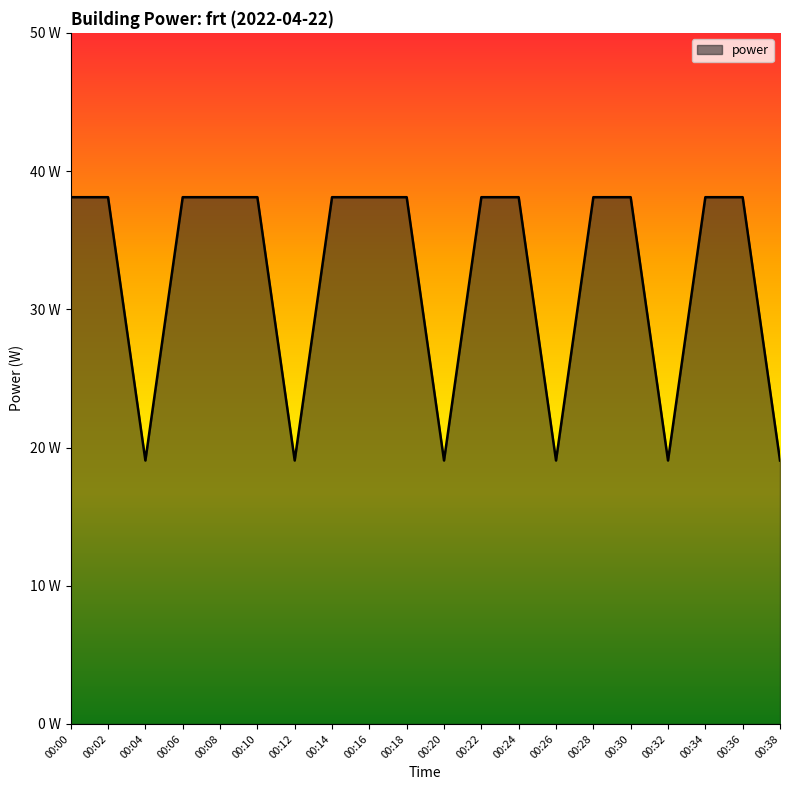

What is the change in value from 00:00 to 00:26?

-19.1